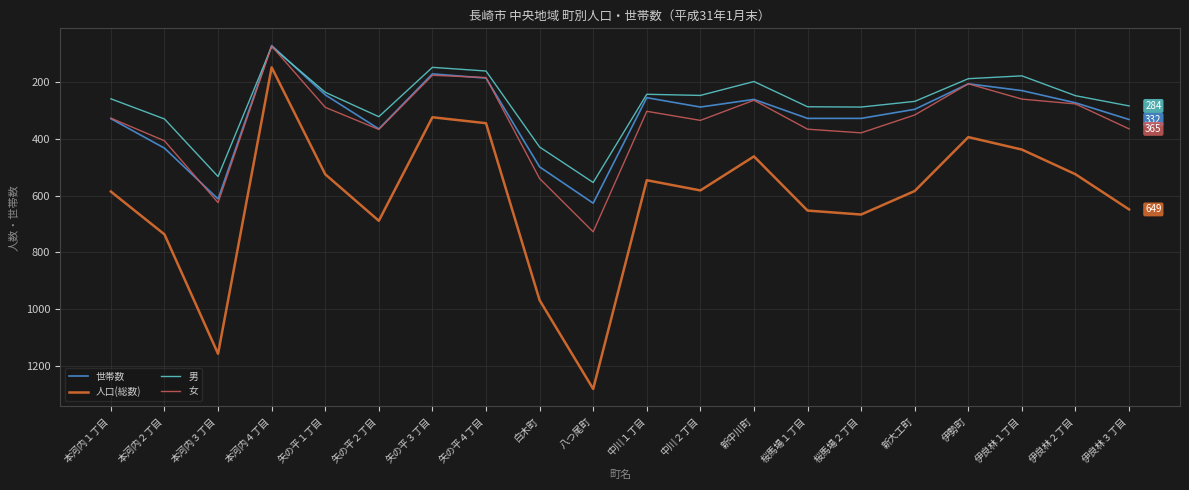

What is the difference between the highest and lowest values at 伊良林２丁目?

277